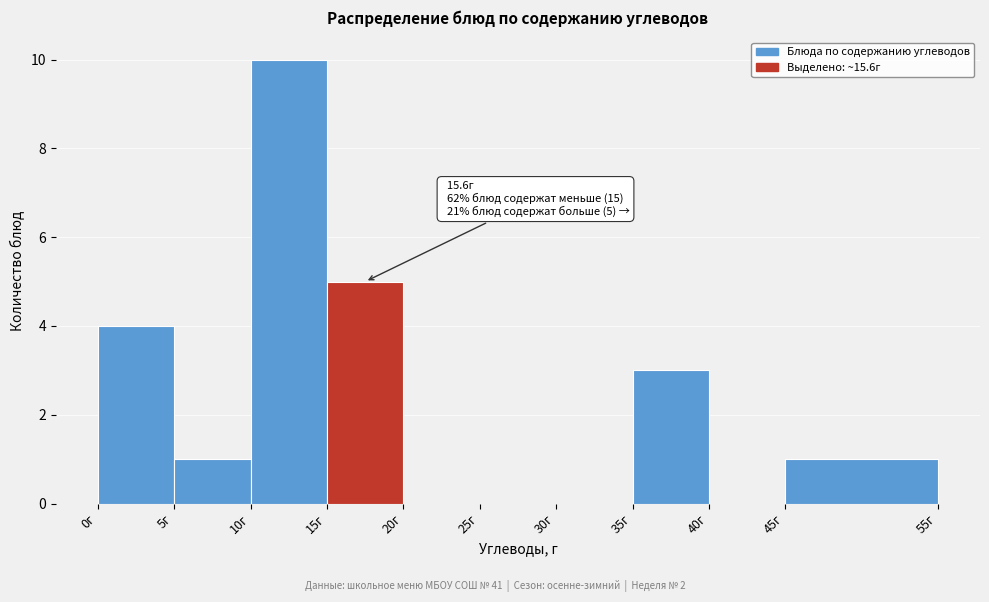

Which range on the x-axis has the tallest bar?

10 to 15